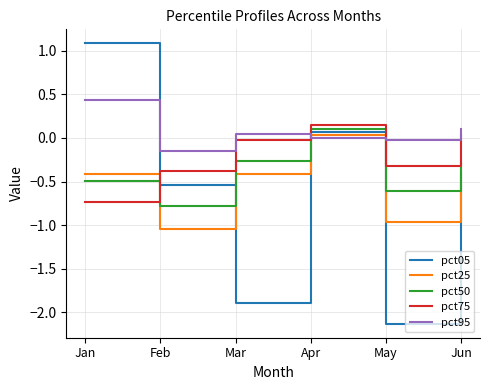

Which series has the largest range (max minus min)?

pct05